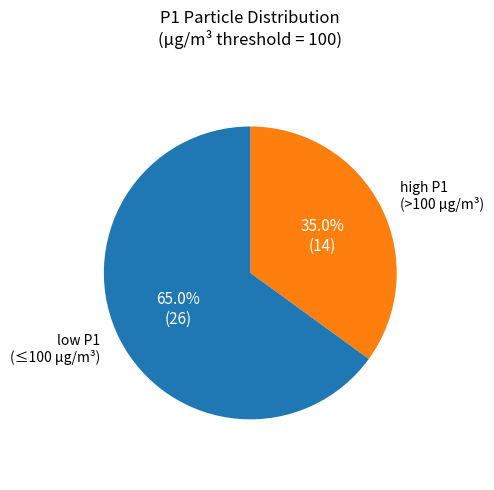

Does any single category account for the majority?

Yes